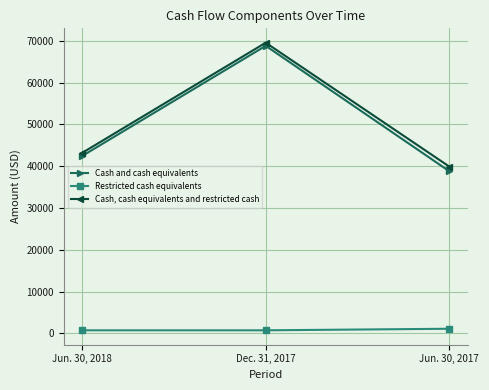

Is the value of Cash and cash equivalents at Jun. 30, 2017 greater than the value of Restricted cash equivalents at Jun. 30, 2018?

Yes